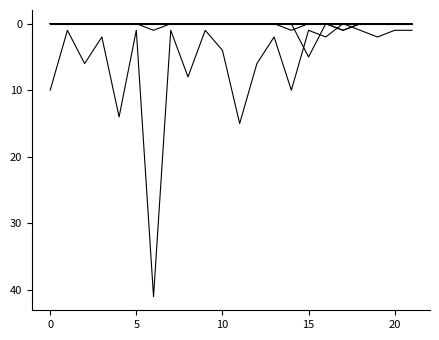

How many lines are shown in the chart?

6